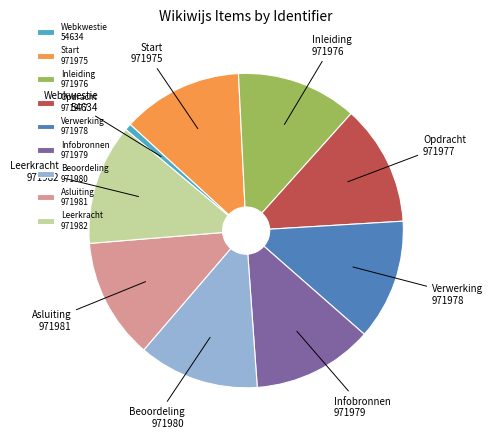

Is the sum of Opdracht and Inleiding greater than half?

No